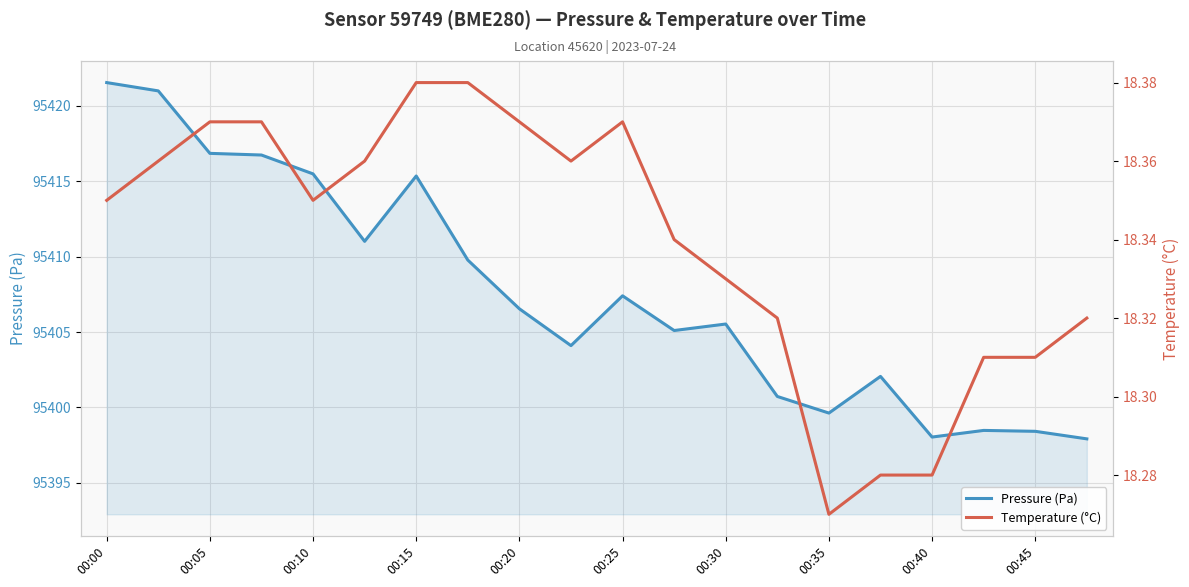

Is it true that Pressure (Pa) equals 63435.0 at 00:05?

False